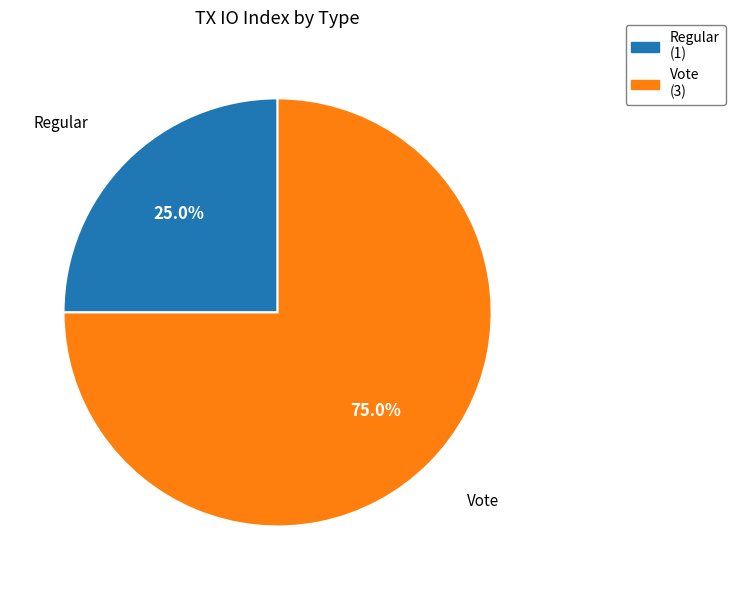

What is the ratio of the value at Regular to the value at Vote?

0.3